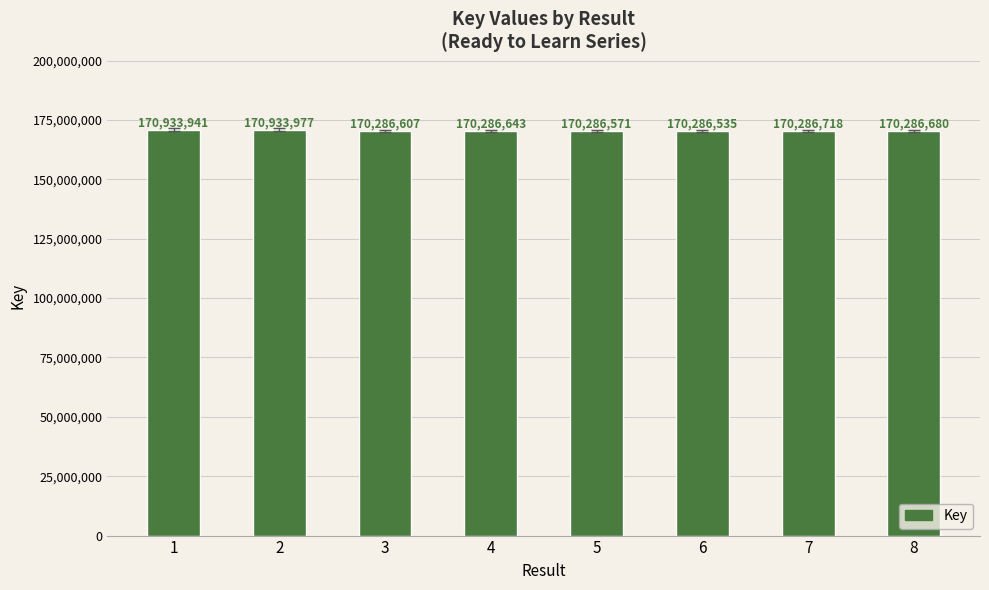

Approximately how many times larger is the value at 3 compared to 5?

1.0